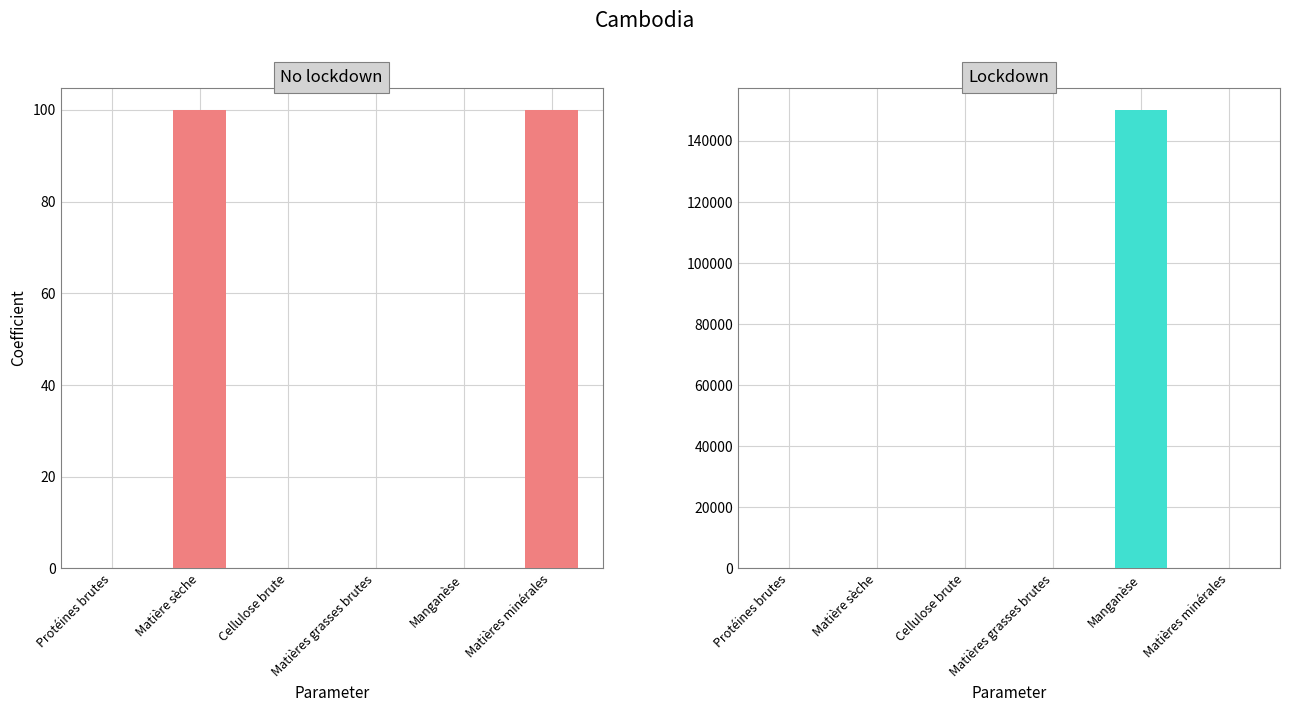

What is the difference between the highest and lowest values at Manganèse?

150000.0